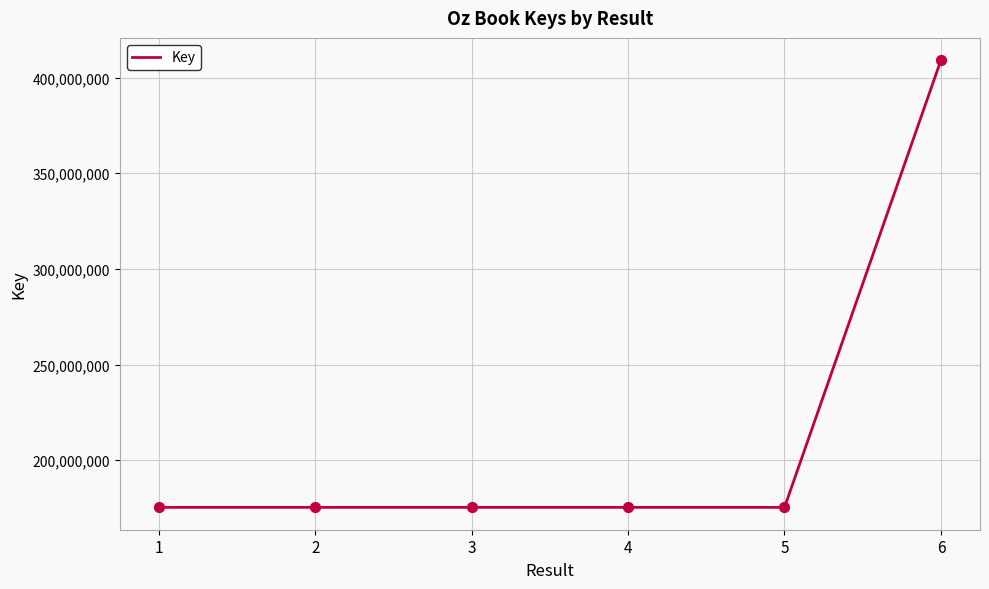

What is the change in value from 2 to 6?

+233800927